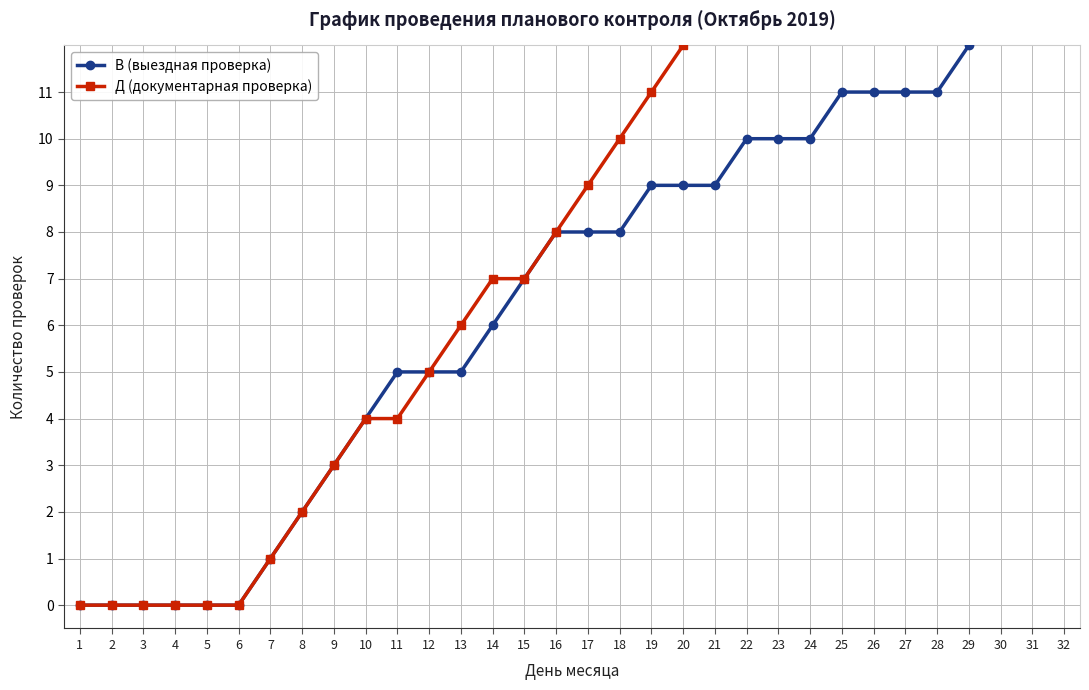

True or false: Д (документарная проверка) has more than 0 interior local peaks.

False